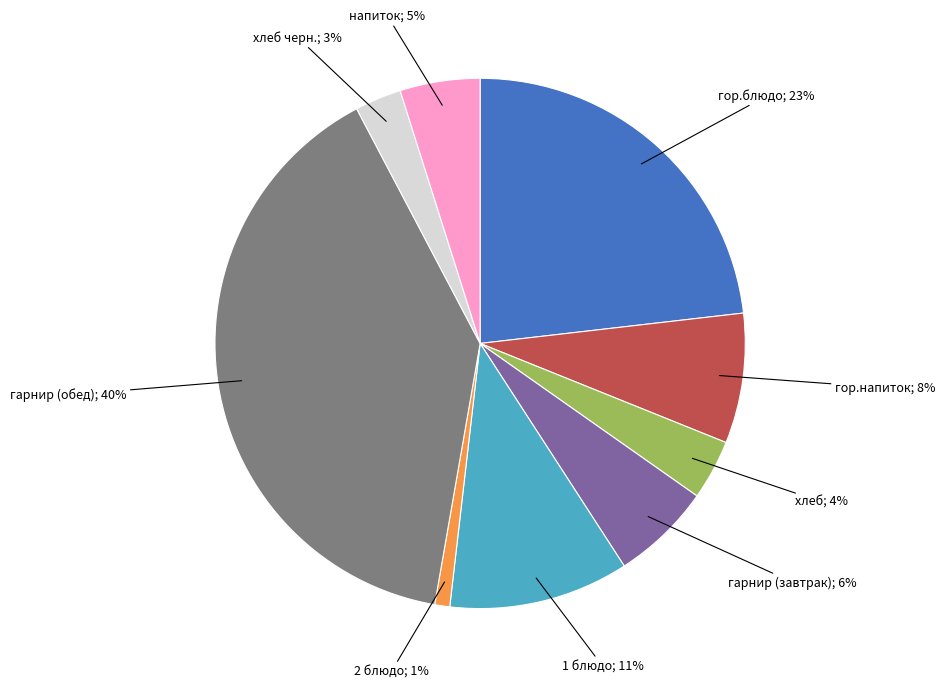

To the nearest percent, what is the average slice percentage?

11%